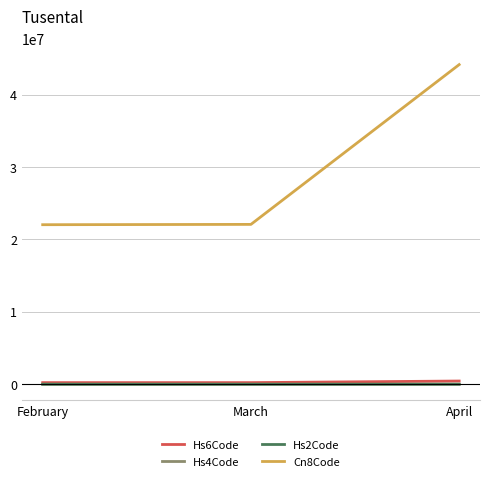

Read the Hs2Code value at February, to the nearest 5.

20